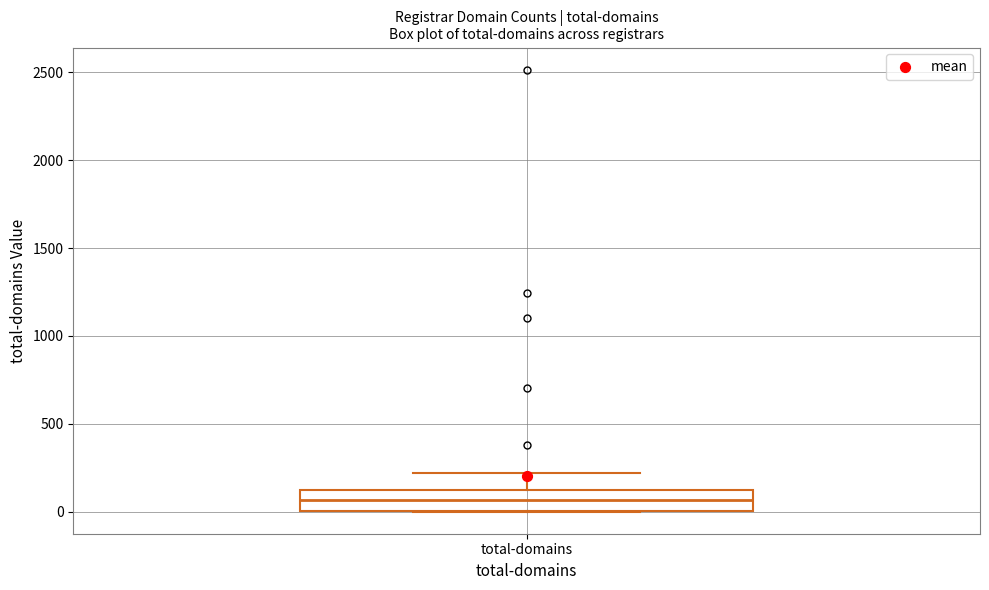

Where is the upper edge of the box for total-domains on the y-axis? The values are not printed on the chart, so give them approximately, as read against the axis.

100